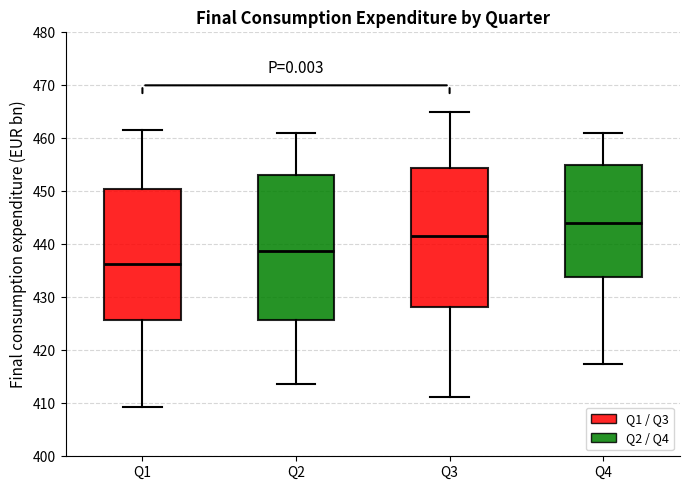

Comparing the boxes themselves (not the whiskers), which one is the tallest?

Q2